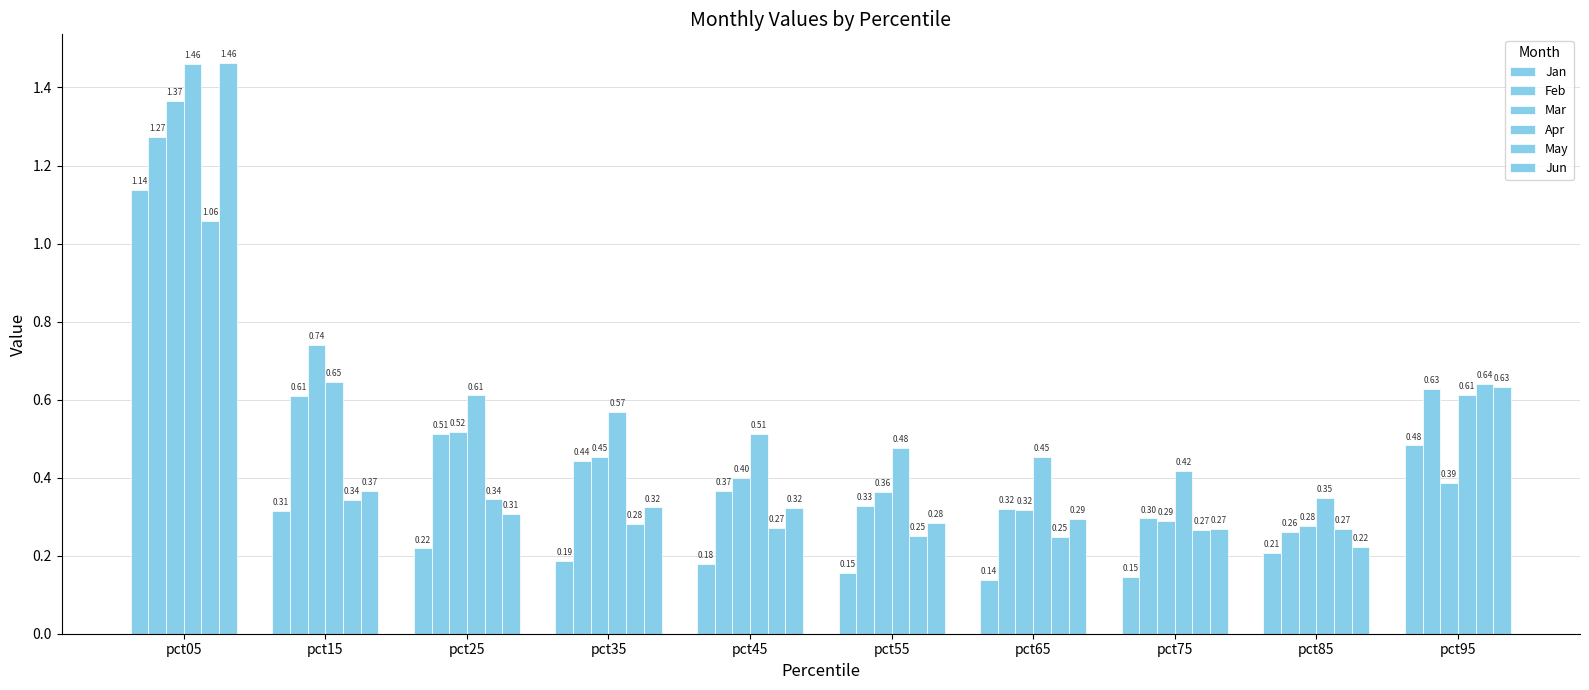

What is the total value across all series at pct85?

1.6